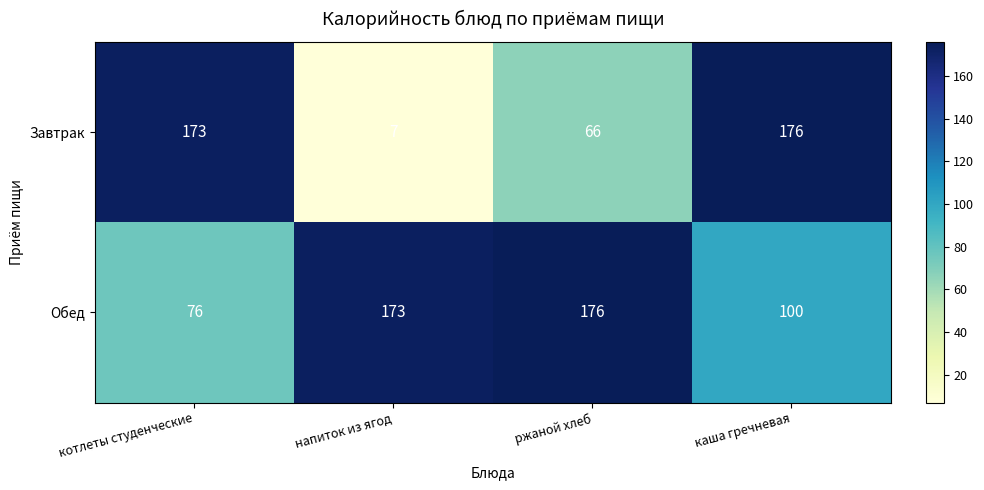

At ржаной хлеб, list the series in order from smallest to largest.

Завтрак, Обед